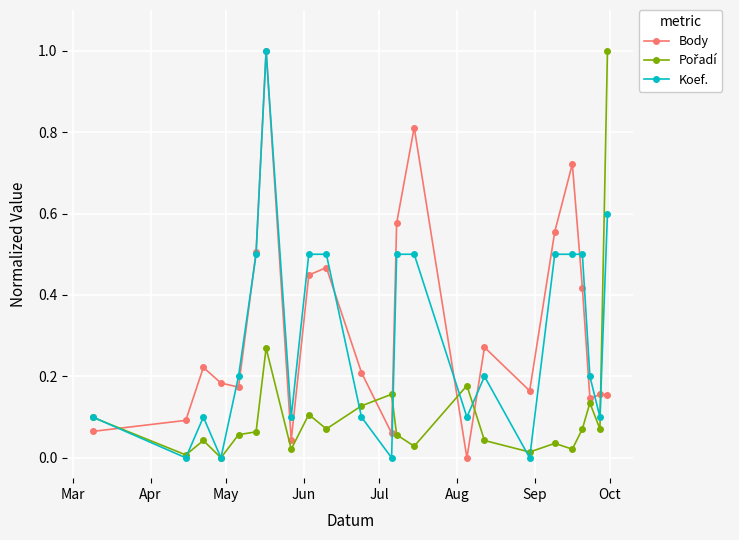

What is the greatest value displayed?

1.0